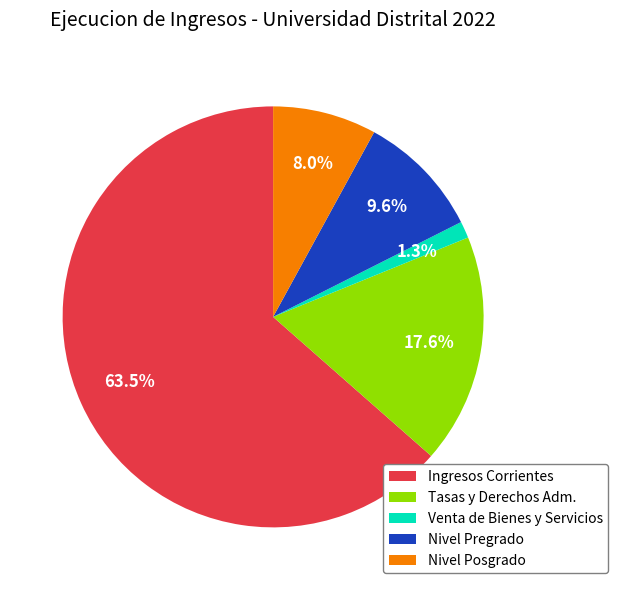

How many slices are in this pie chart?

5